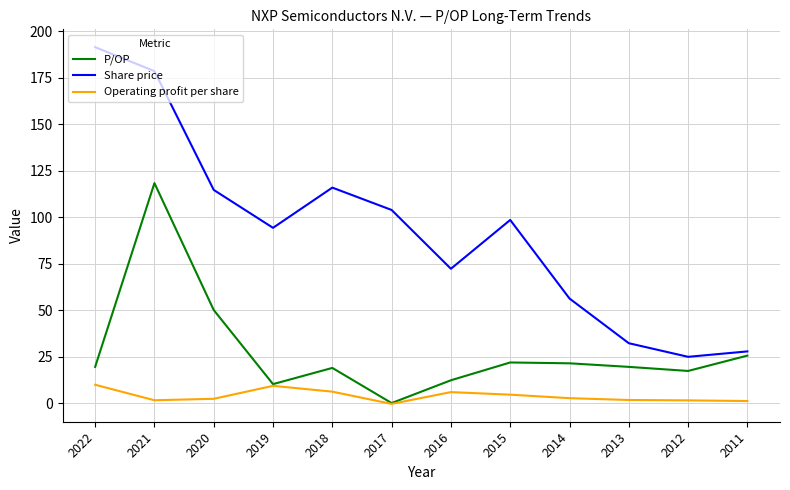

True or false: Operating profit per share and Share price intersect in this chart.

False